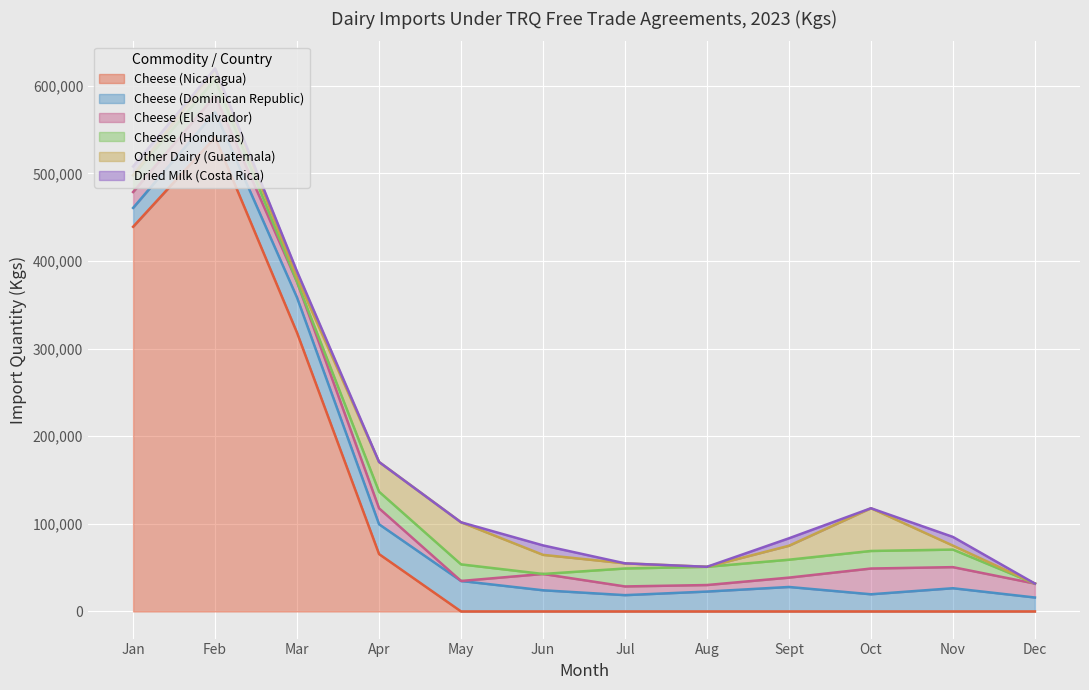

At how many categories does at least one series exceed 80893?

3